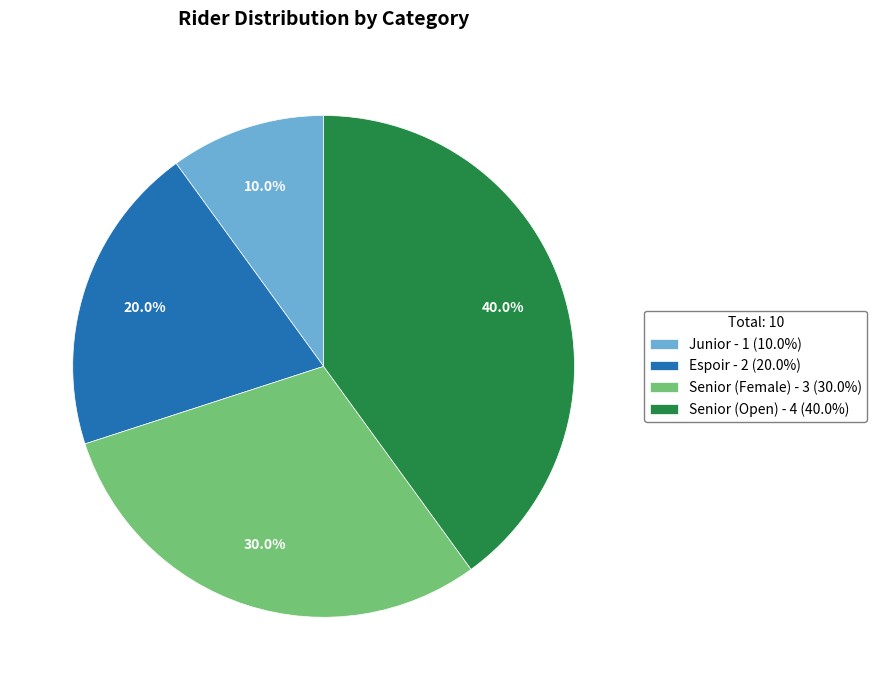

To the nearest percent, what percentage of the pie is Senior (Female)?

30%